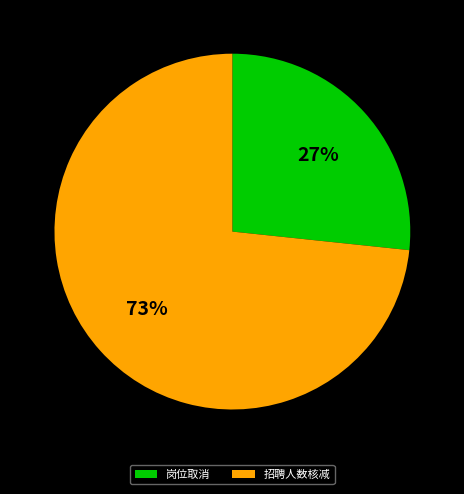

Do 招聘人数核减 and 岗位取消 together represent more than half of the pie?

Yes